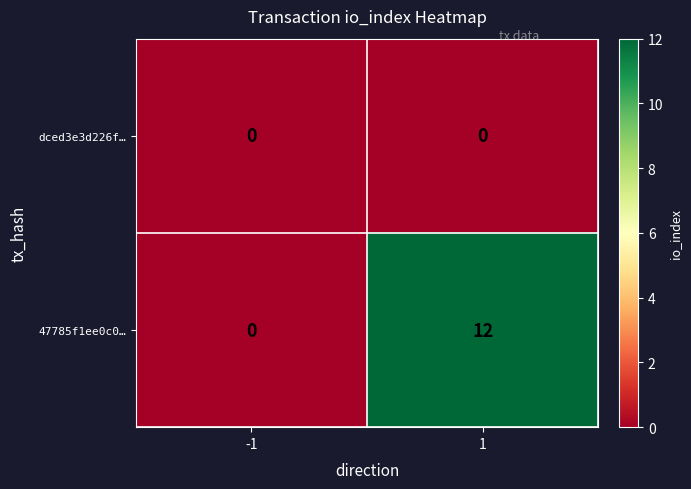

Reading left to right, what are all the values shown in this chart?

dced3e3d226f…: -1=0	1=0
47785f1ee0c0…: -1=0	1=12